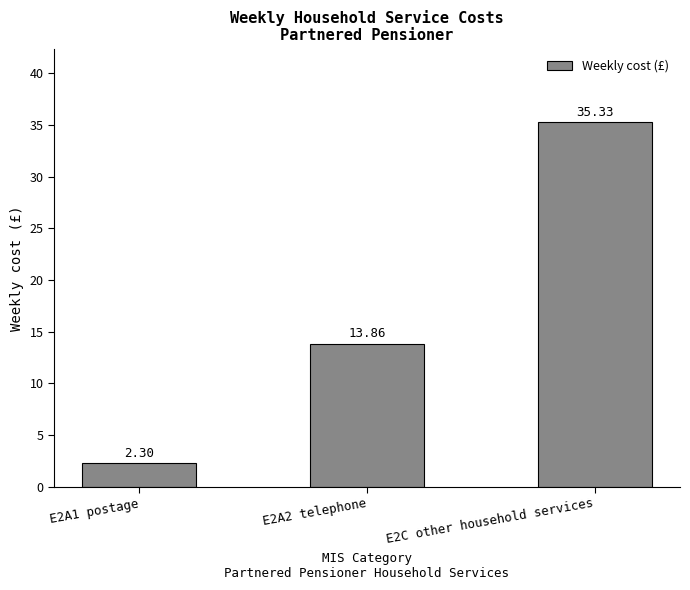

Count the number of values greater than 13.

2